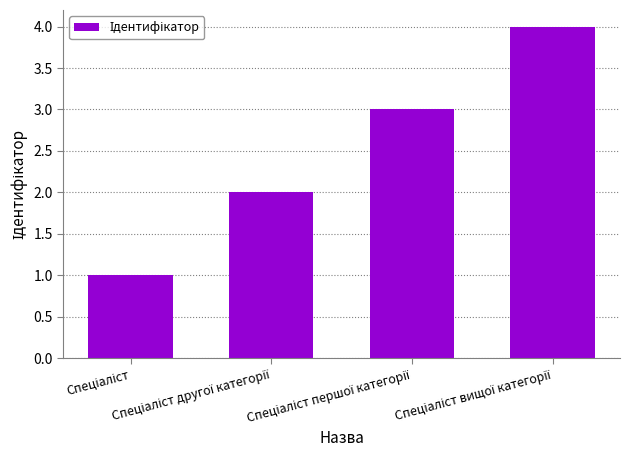

How many series are shown in this chart?

1